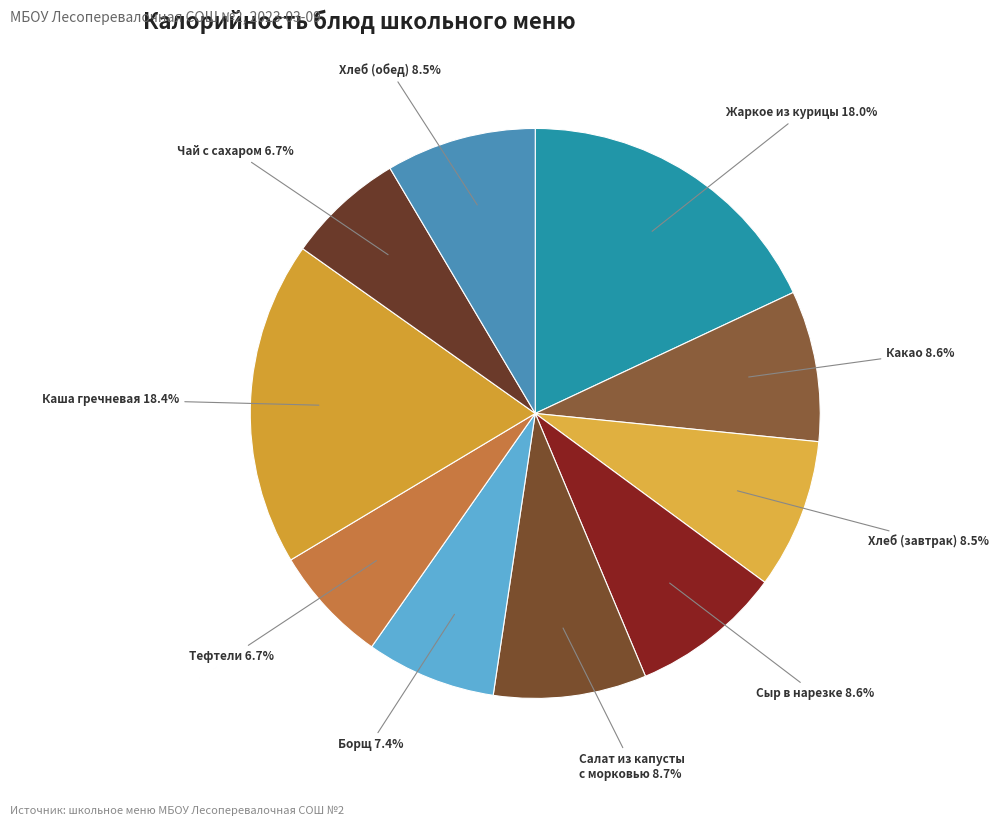

Count the number of slices in the pie.

10